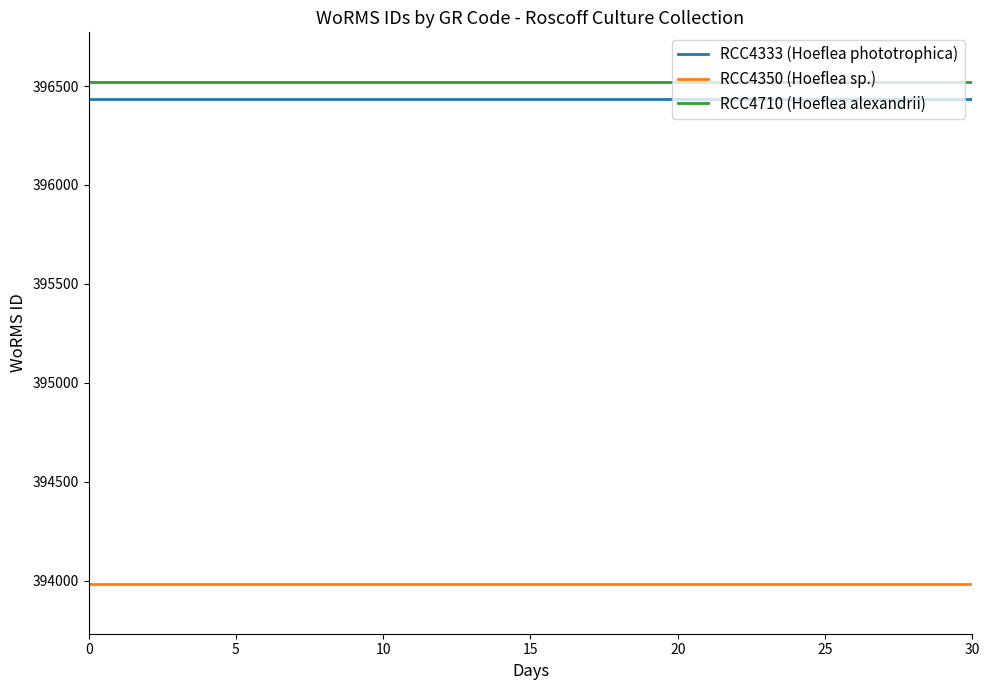

Does the chart have visible grid lines?

No